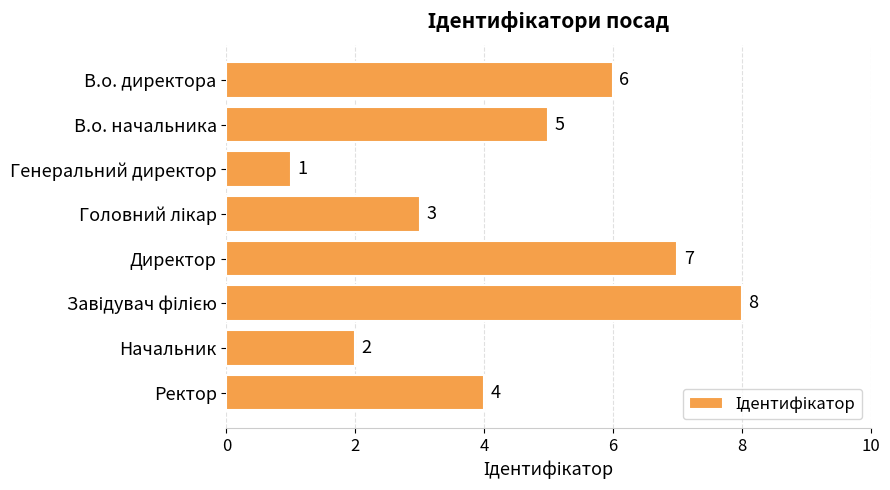

What is the change in value from В.о. начальника to Генеральний директор?

-4